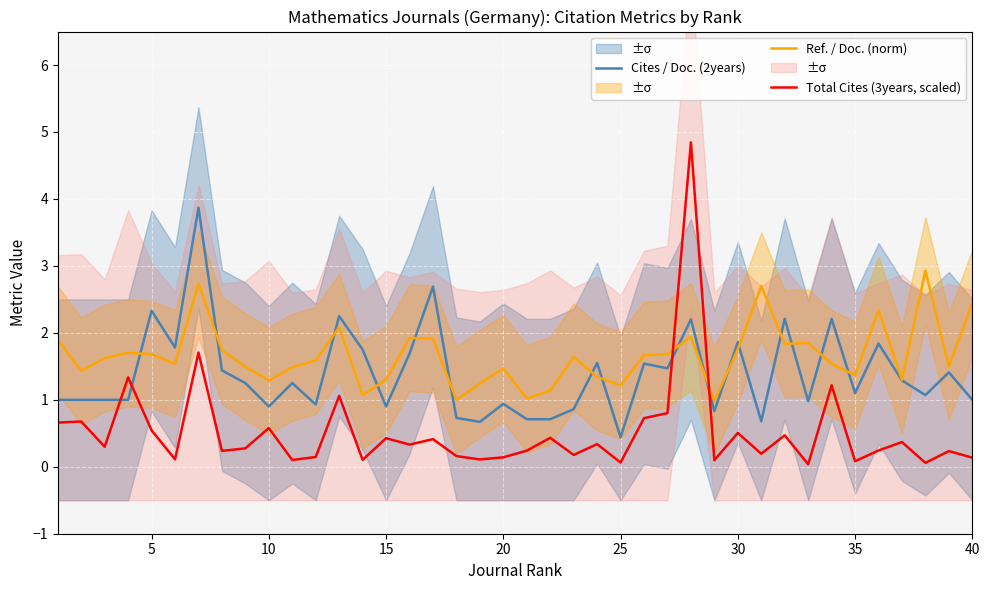

What is the highest value of the Total Cites (3years, scaled) series?

4.8